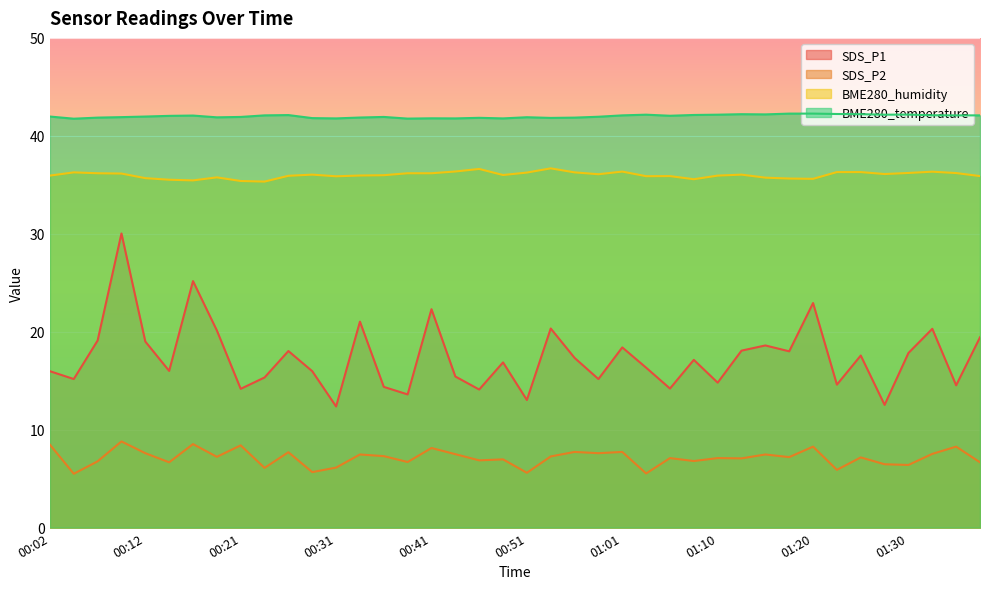

What is the smallest value displayed?

5.5